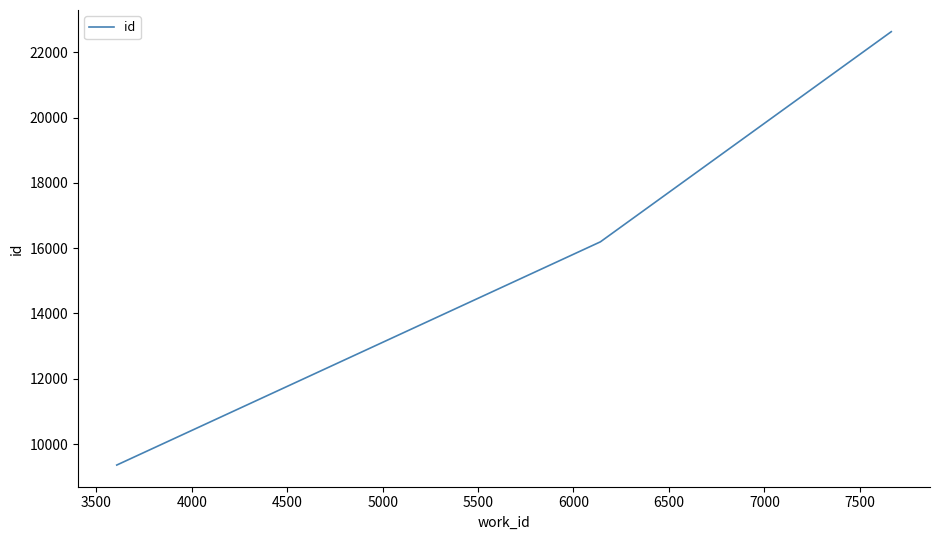

Reading left to right, list all the values displayed in this chart.

9356	16196	22636